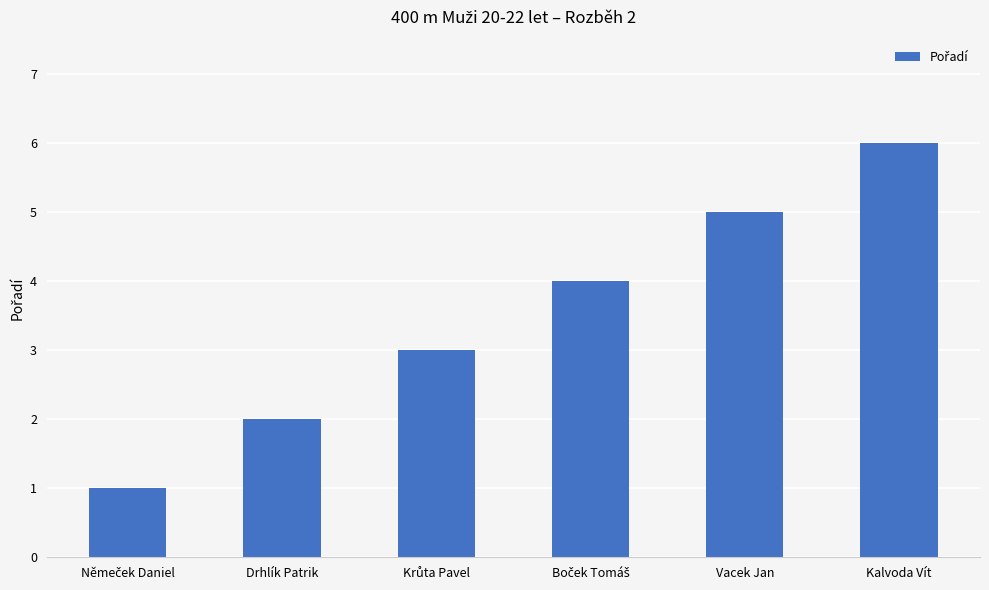

What is the sum of all values?

21